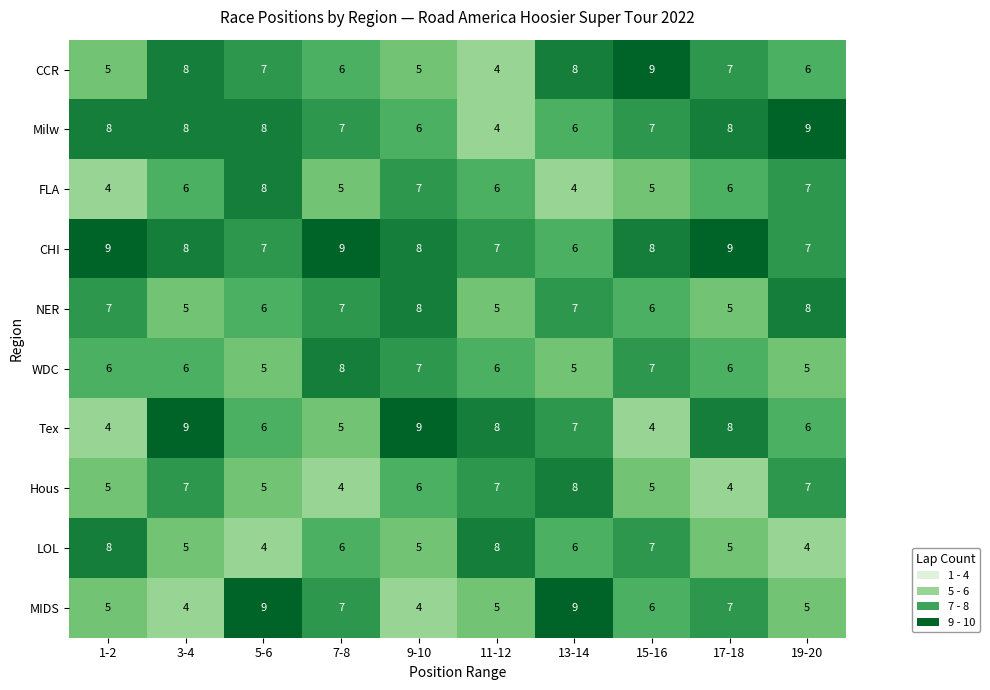

How many data points does each series have?

10